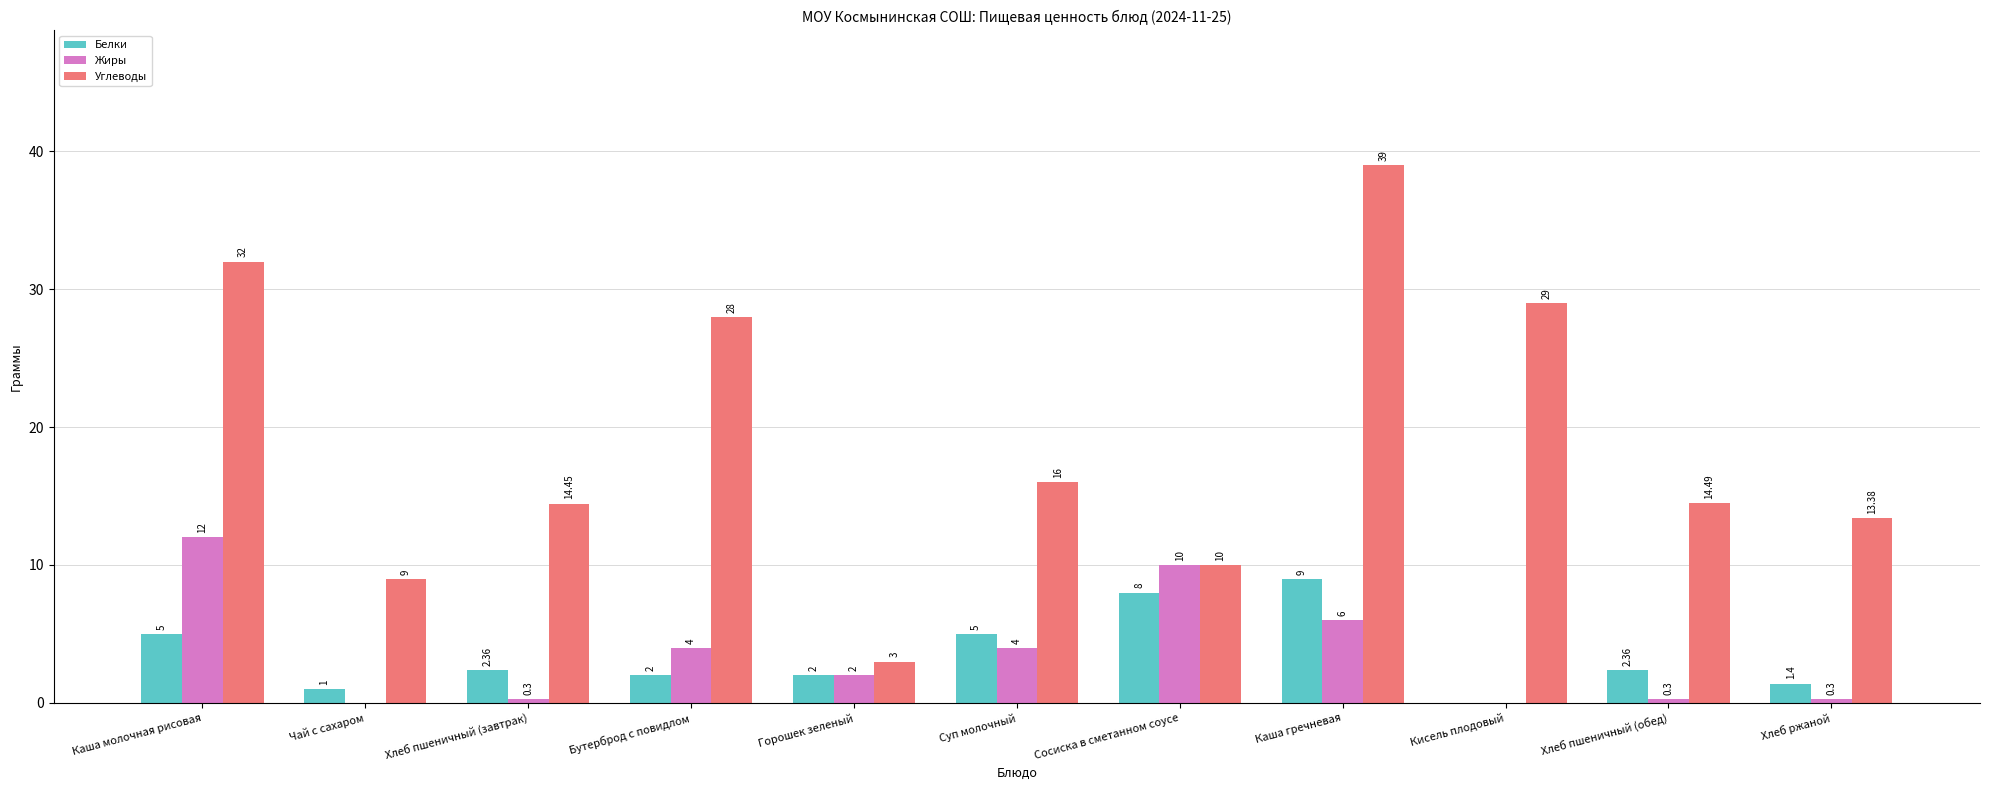

What is the average value of the Углеводы series?

18.9